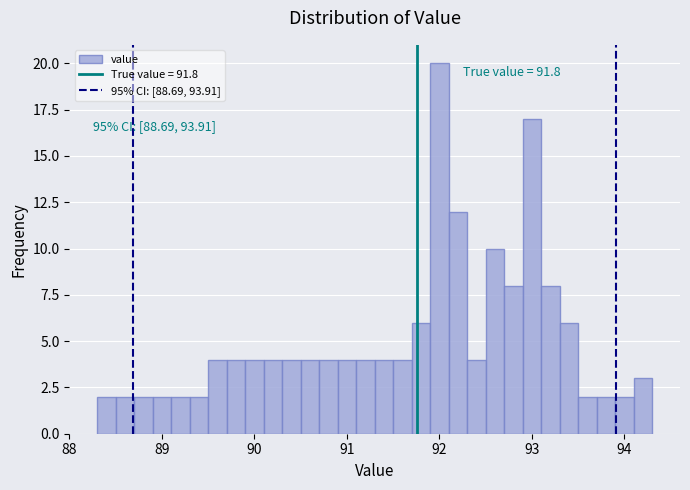

Around what value on the x-axis is the tallest bar? Give the approximate position of its centre, as read against the axis.

92.0